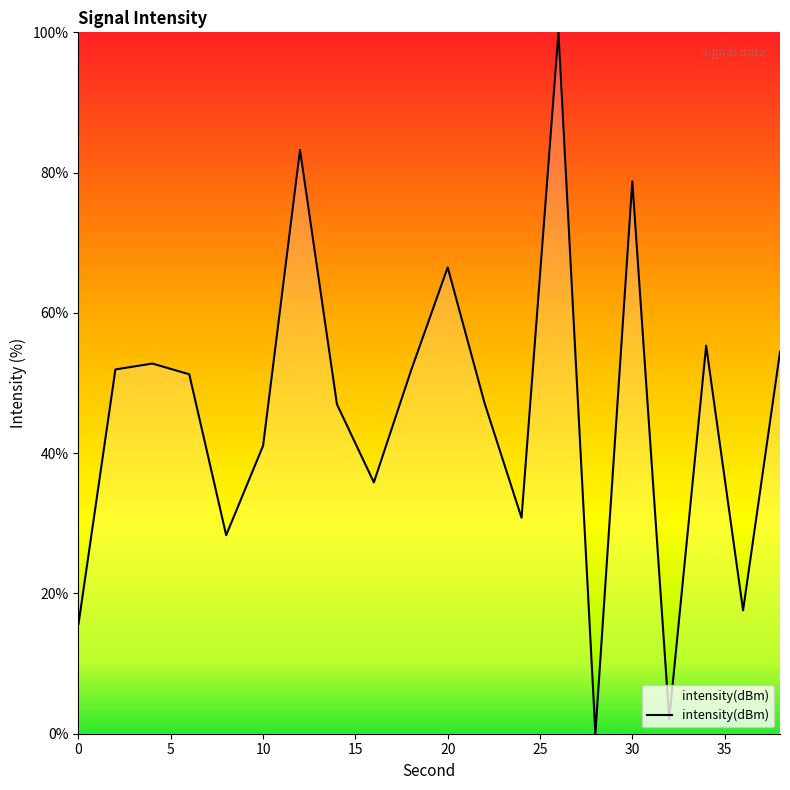

What is the maximum value shown in the chart?

100.0